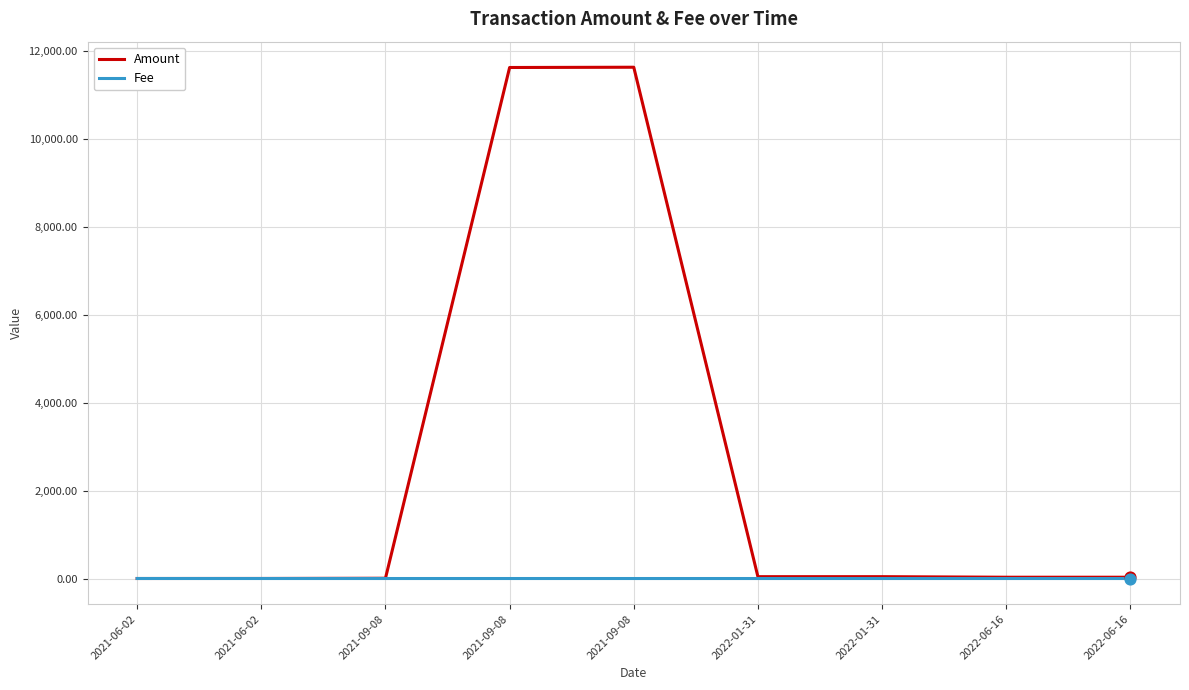

Which series has the largest total across all categories?

Amount